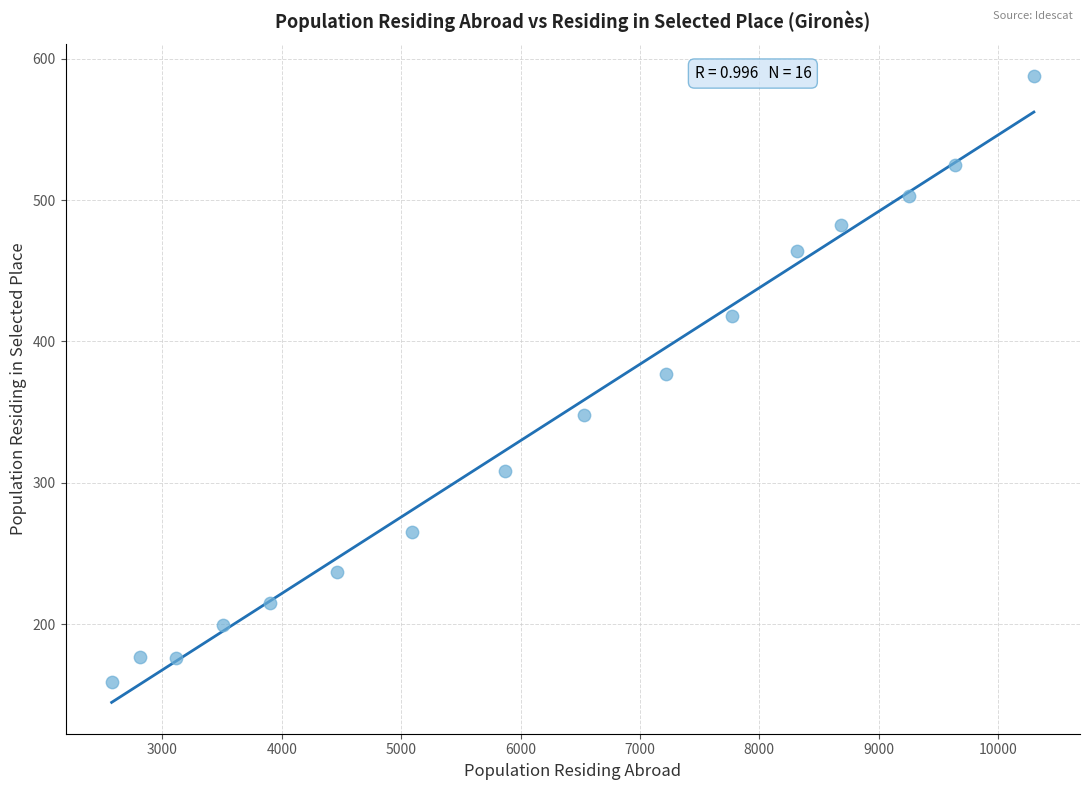

What is the range of Y values (max minus min)?

429